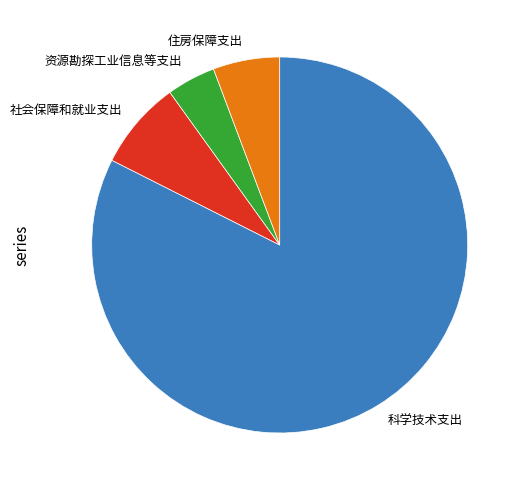

Between 资源勘探工业信息等支出 and 科学技术支出, which is larger?

科学技术支出